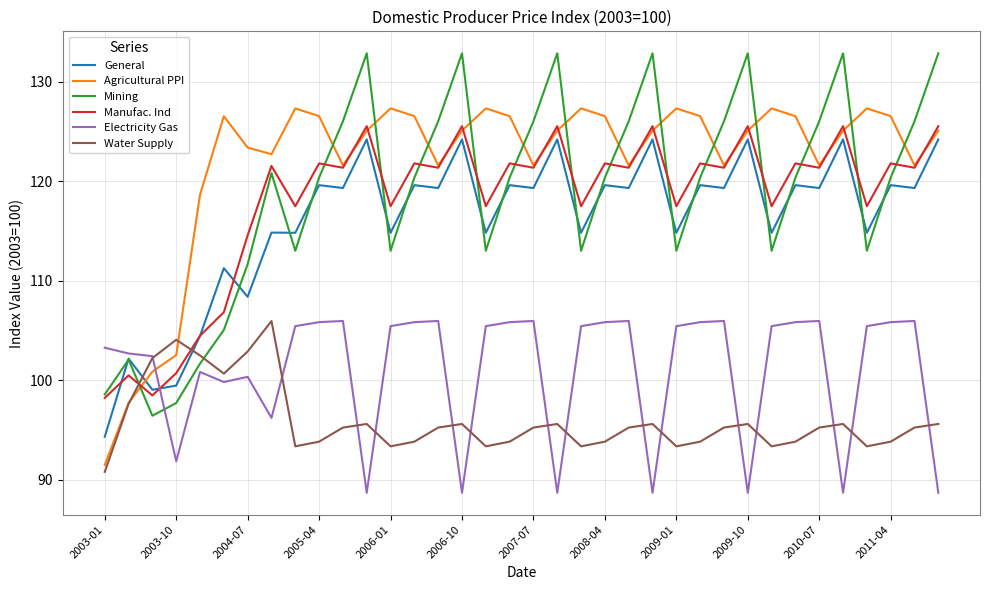

What is the maximum value shown in the chart?

132.9